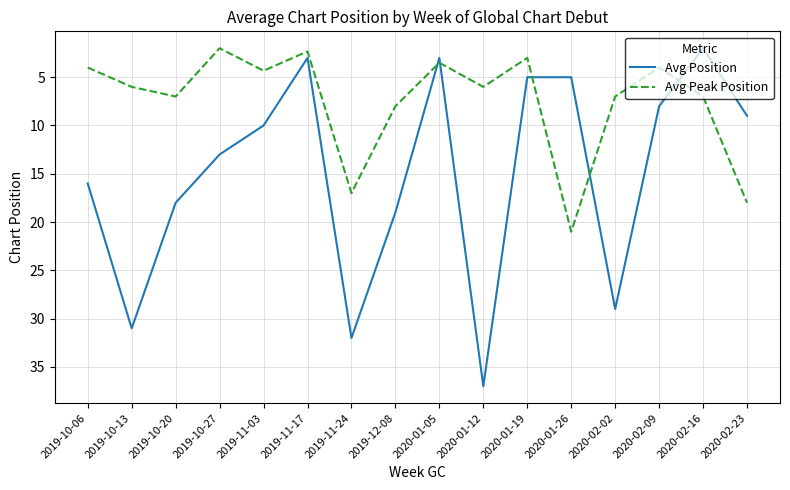

What position from the right is 2019-11-17?

11